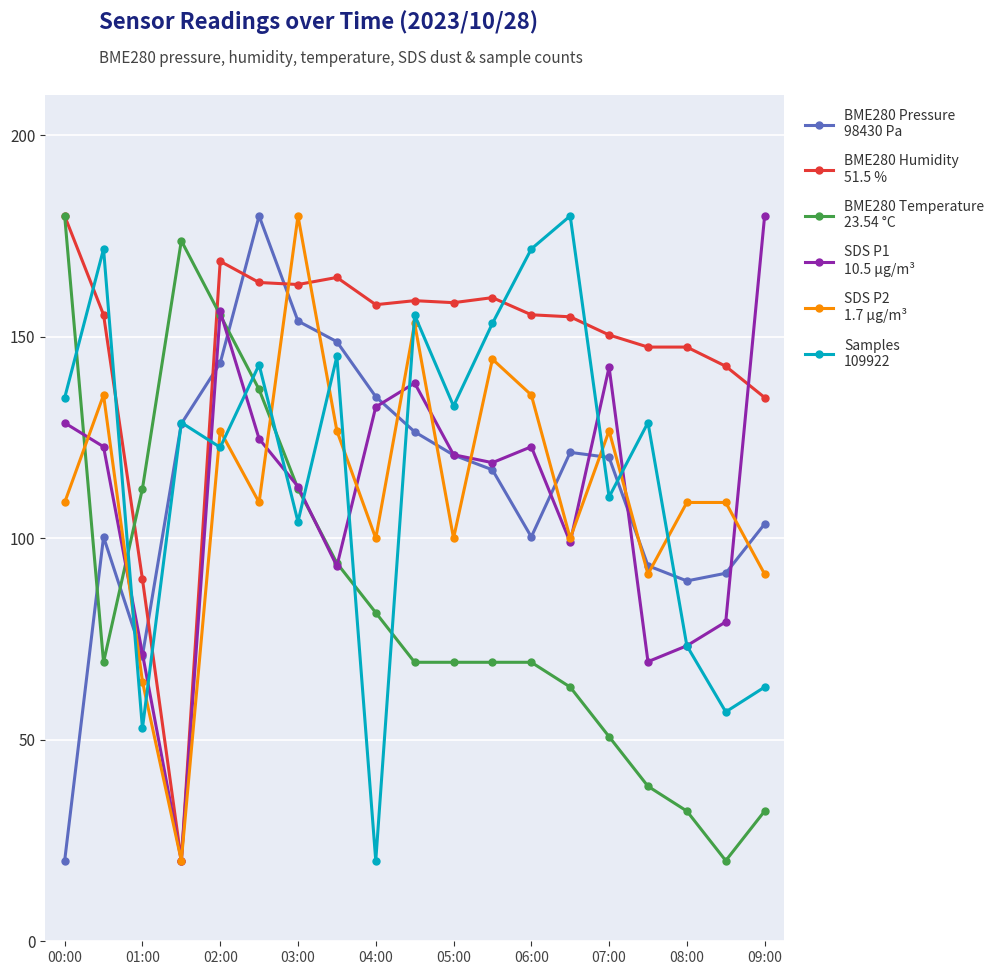

What is the maximum value shown in the chart?

180.0